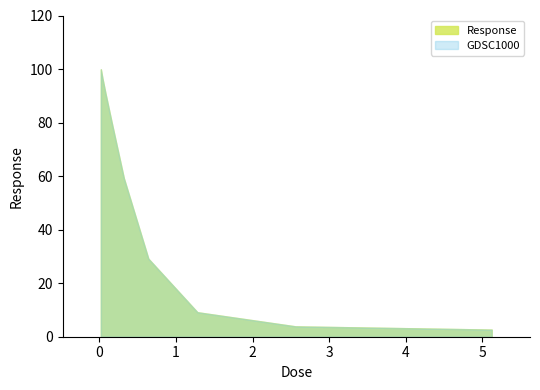

What is the sum of the values at 0.32 and 0.02?

159.2